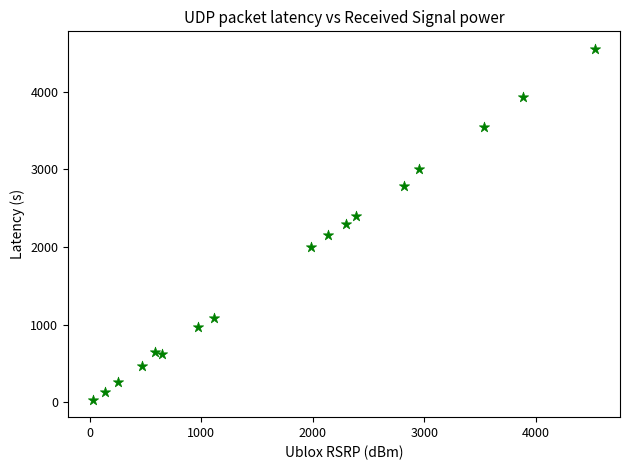

What is the range of X values (max minus min)?

4503.6